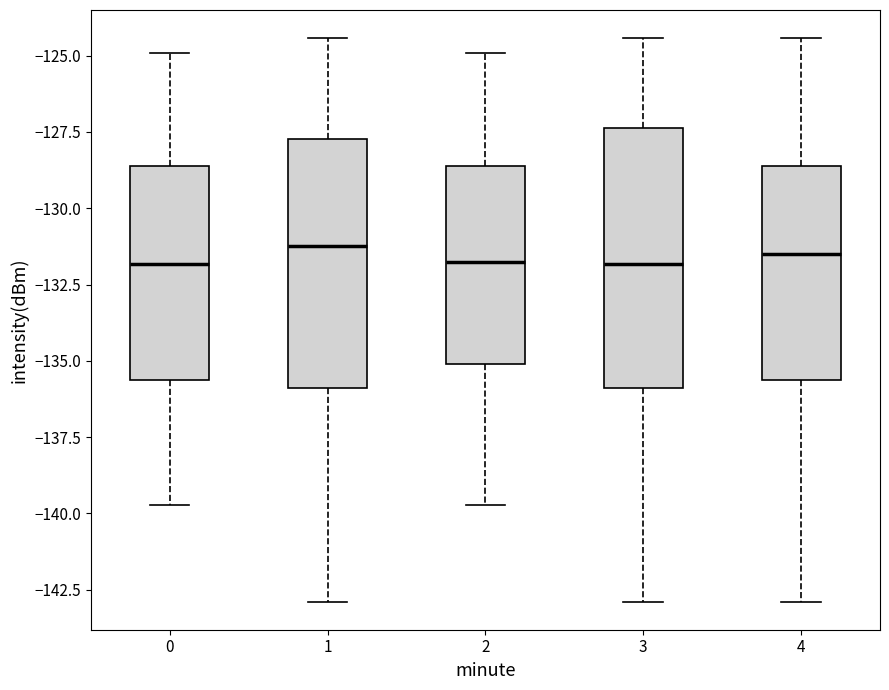

Reading left to right, read every box against the y-axis: the position of its median line, the range the box covers, and the ends of its whiskers. The values are not printed on the chart, so give them approximately, as read against the axis.

0: median -132.0, box -135.5 to -128.5, whiskers -139.5 to -125.0
1: median -131.0, box -136.0 to -127.5, whiskers -143.0 to -124.5
2: median -132.0, box -135.0 to -128.5, whiskers -139.5 to -125.0
3: median -132.0, box -136.0 to -127.5, whiskers -143.0 to -124.5
4: median -131.5, box -135.5 to -128.5, whiskers -143.0 to -124.5